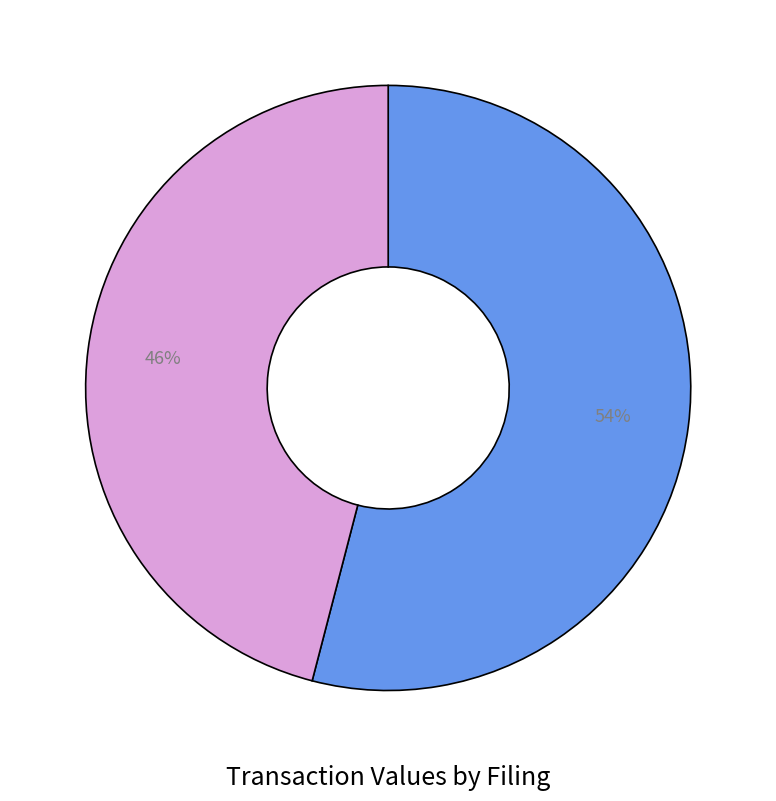

Does any single category account for the majority?

Yes